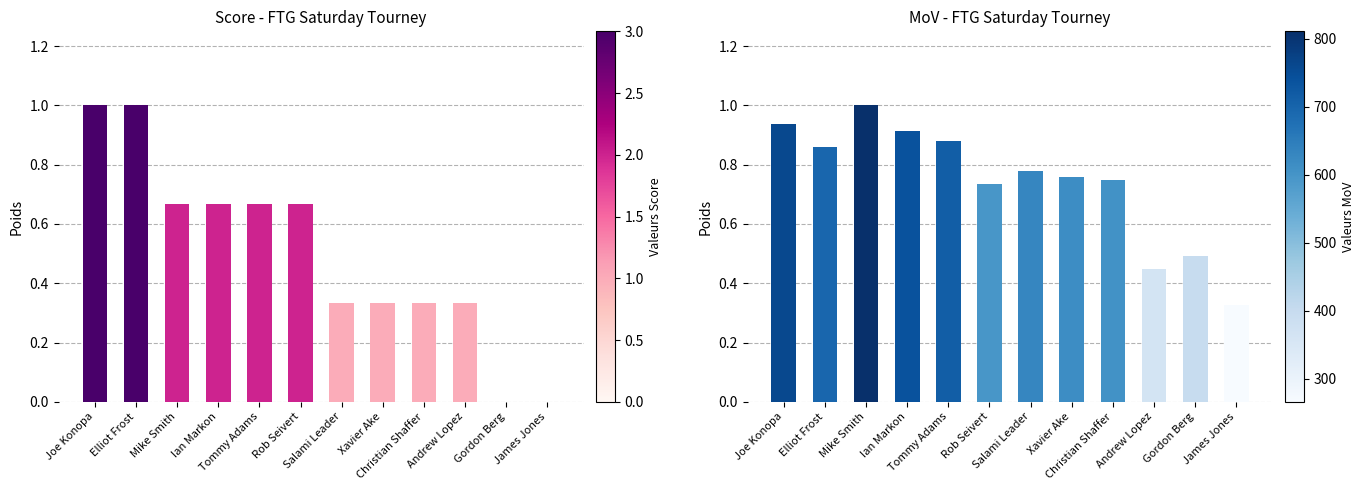

What is the total value across all series at Mike Smith?

1.7